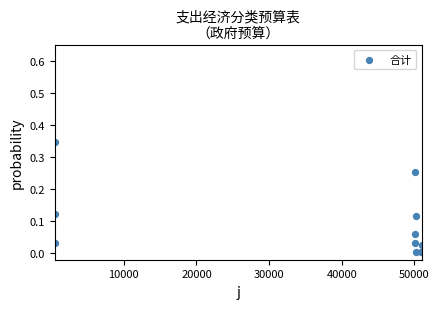

What is the range of X values (max minus min)?

50498.0